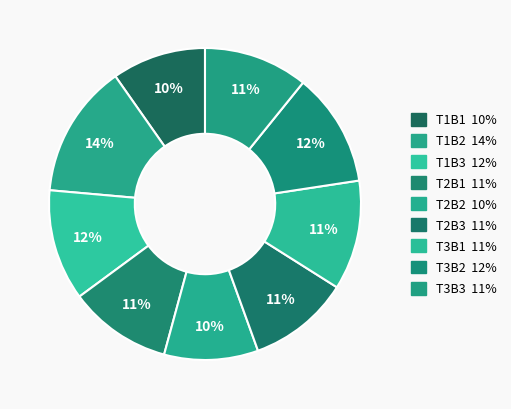

How many slices are in this pie chart?

9